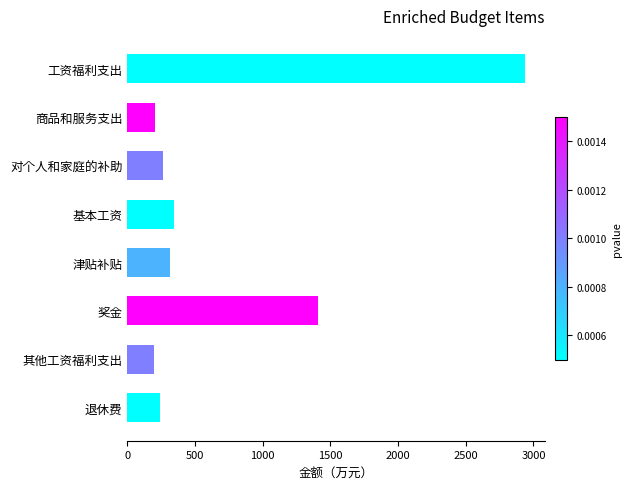

How many values are below 318?

4